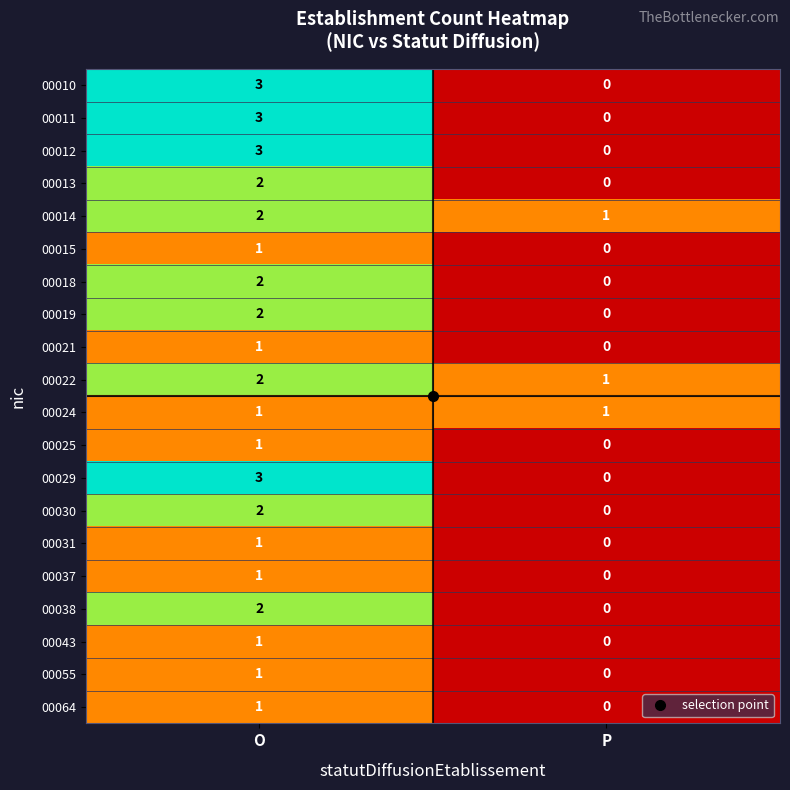

At which category is the sum across all series the highest?

O